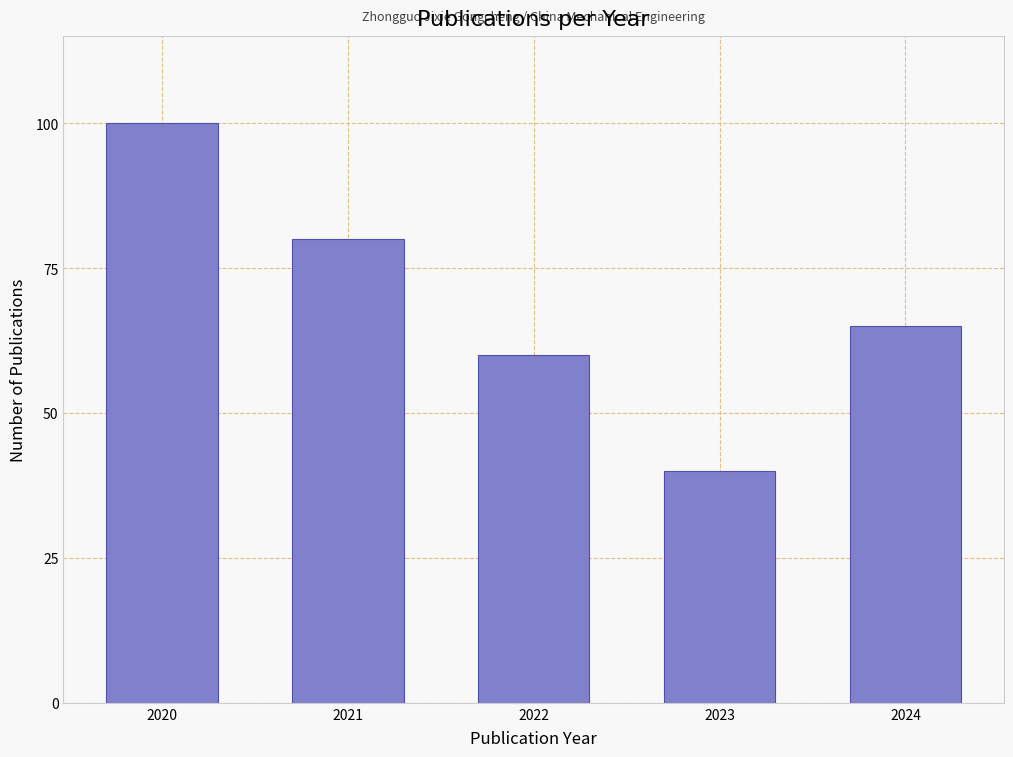

Reading left to right, transcribe all the data shown in this chart.

100	80	60	40	65